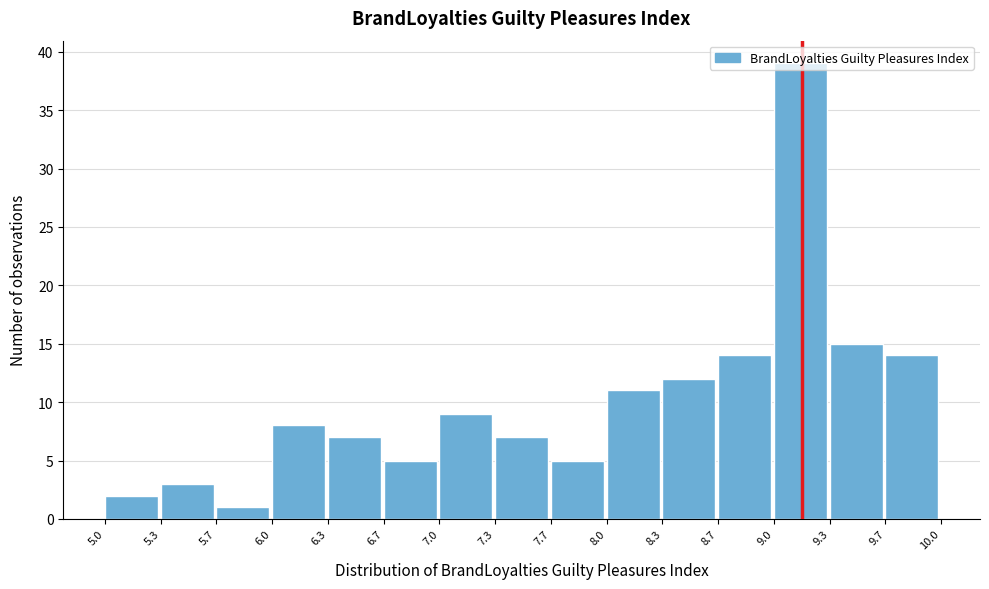

How tall is the bar that spans 5.0 to 5.3 on the x-axis? The values are not printed on the chart, so give them approximately, as read against the axis.

2